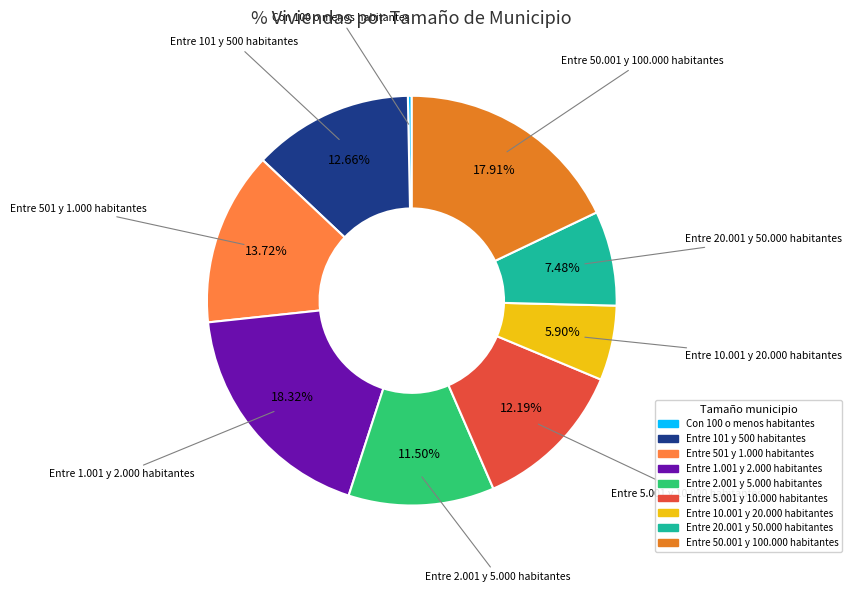

Is there a majority slice in this chart?

No